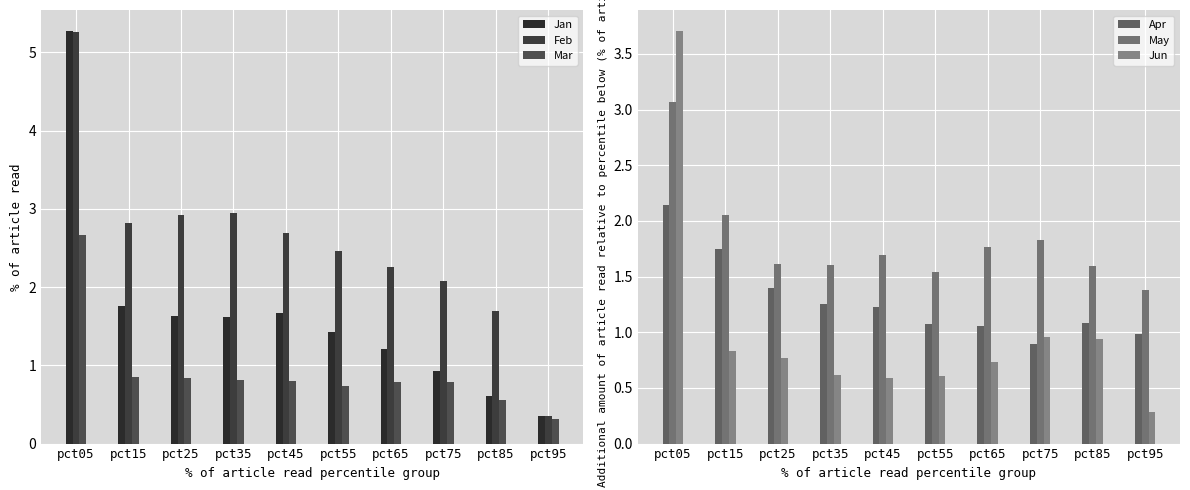

Is it true that Jun equals 1.4 at pct75?

False